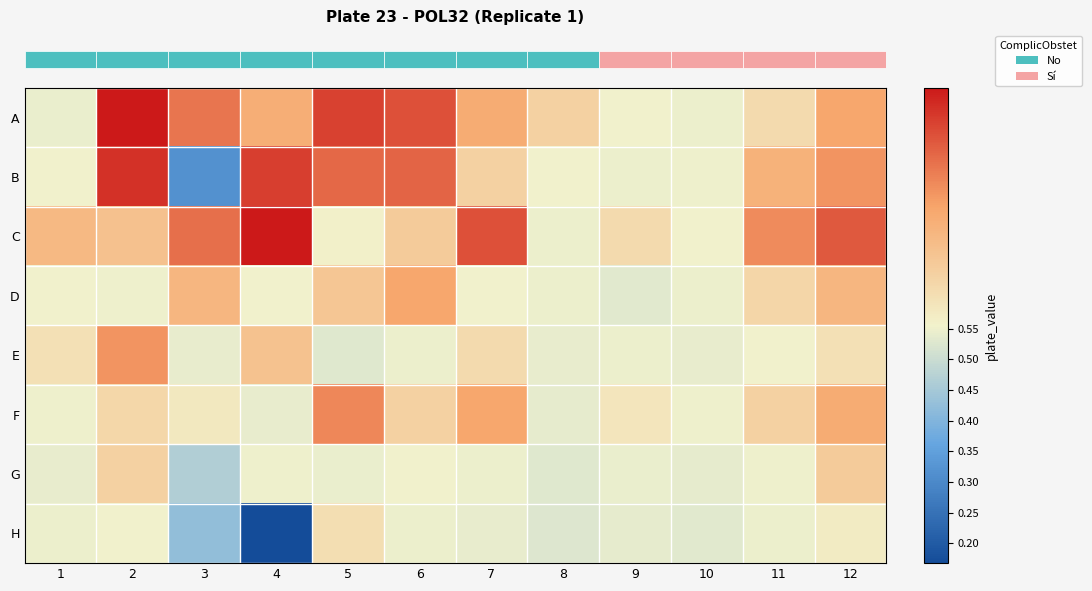

What is the smallest value displayed?

0.2